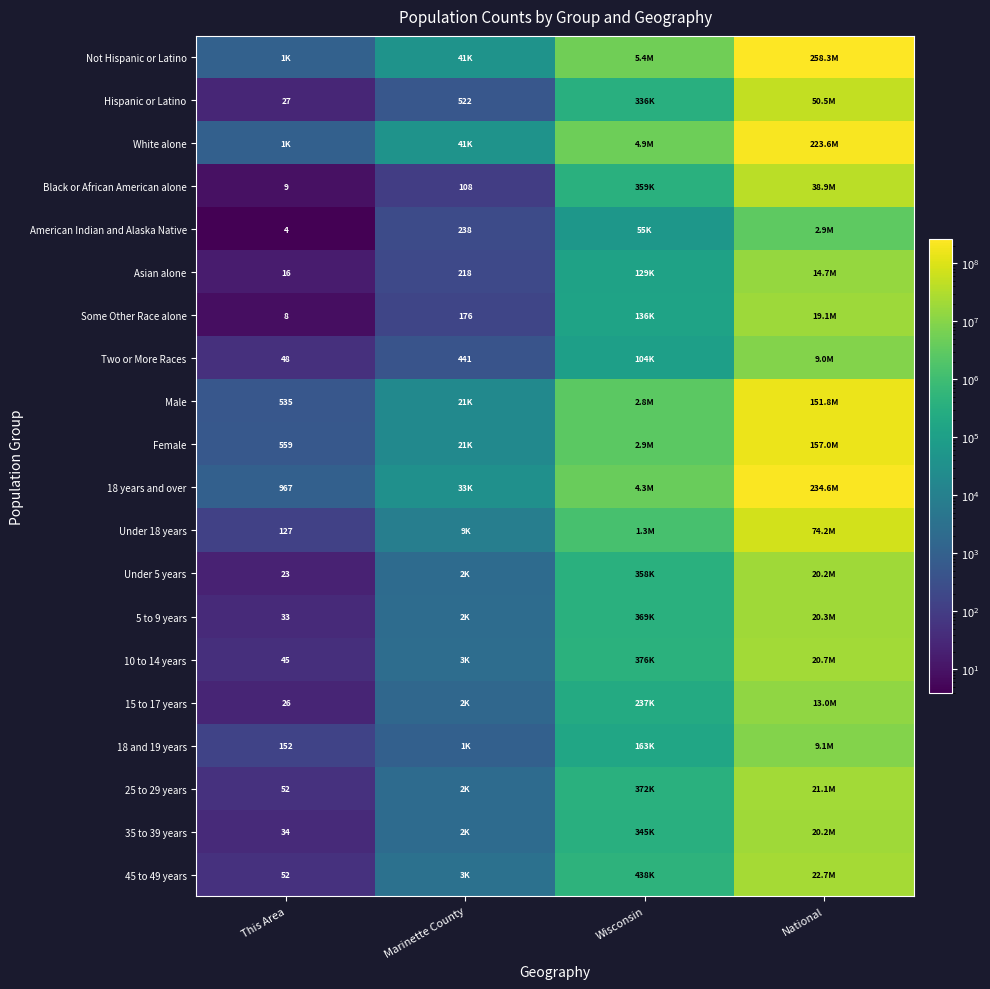

Is it true that Hispanic or Latino equals 27 at This Area?

True